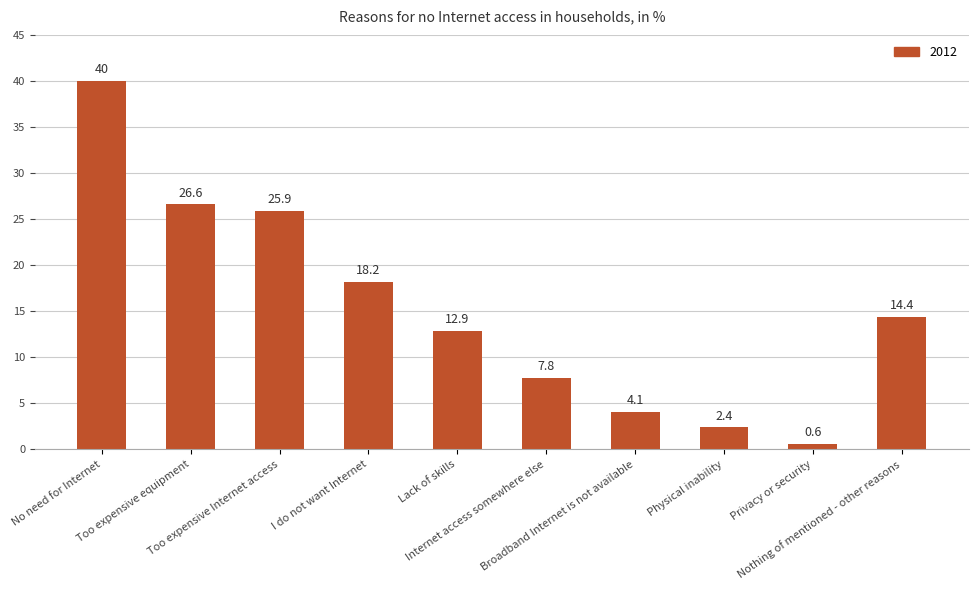

How many data points does each series have?

10